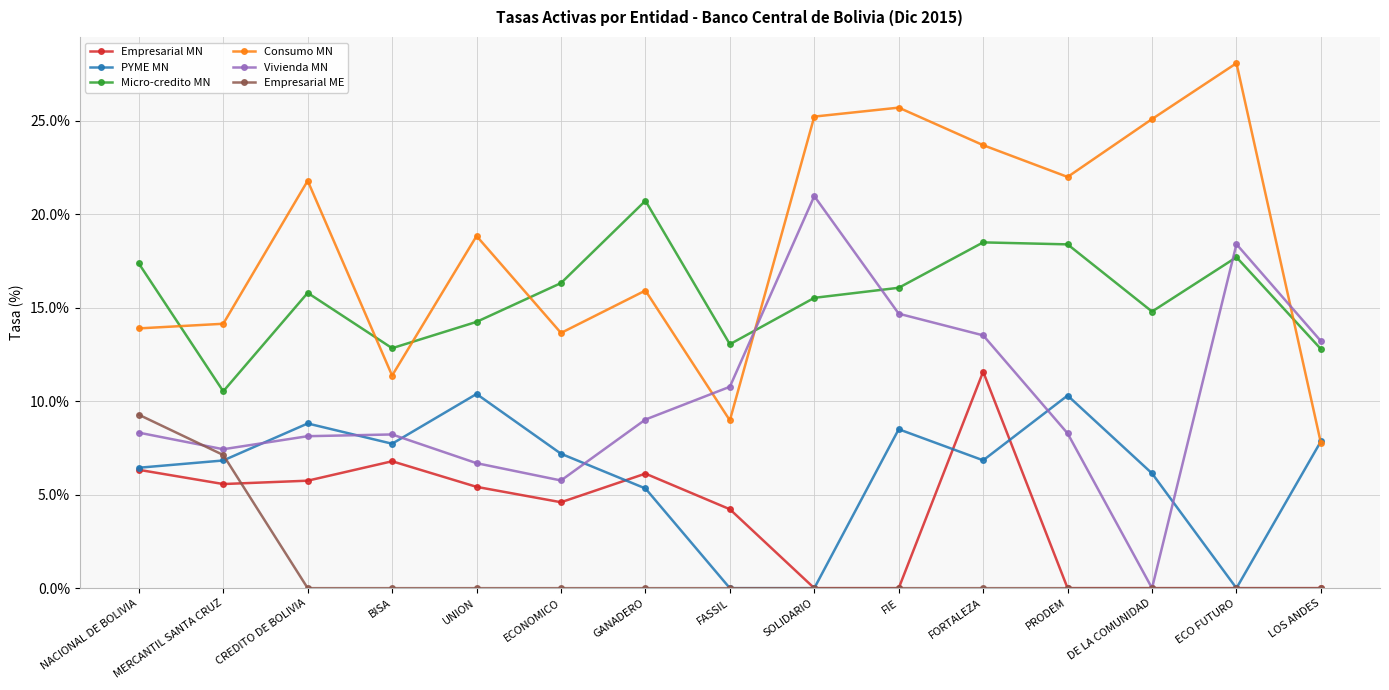

How many distinct data groups are displayed?

6